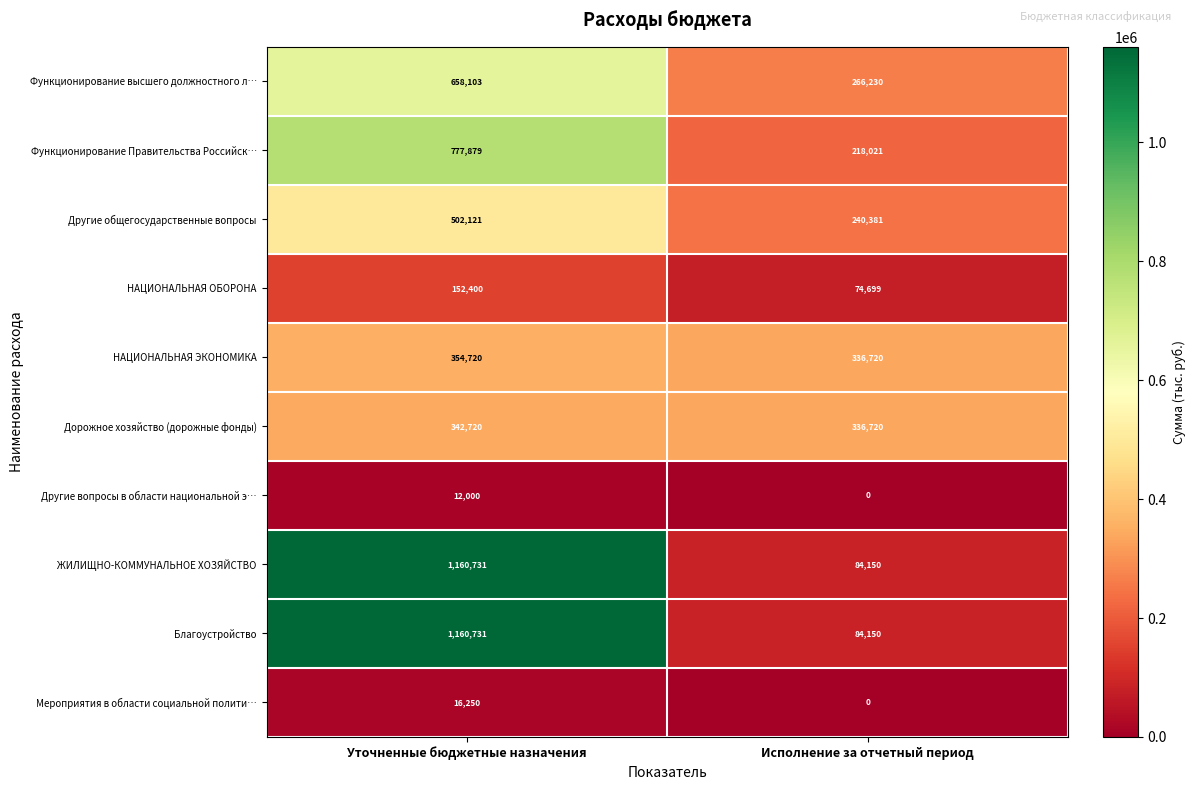

Reading right to left, what are all the values shown in this chart?

Функционирование высшего должностного л…: Исполнение за отчетный период=266230	Уточненные бюджетные назначения=658103
Функционирование Правительства Российск…: Исполнение за отчетный период=218021	Уточненные бюджетные назначения=777879
Другие общегосударственные вопросы: Исполнение за отчетный период=240381	Уточненные бюджетные назначения=502121
НАЦИОНАЛЬНАЯ ОБОРОНА: Исполнение за отчетный период=74699	Уточненные бюджетные назначения=152400
НАЦИОНАЛЬНАЯ ЭКОНОМИКА: Исполнение за отчетный период=336720	Уточненные бюджетные назначения=354720
Дорожное хозяйство (дорожные фонды): Исполнение за отчетный период=336720	Уточненные бюджетные назначения=342720
Другие вопросы в области национальной э…: Исполнение за отчетный период=0	Уточненные бюджетные назначения=12000
ЖИЛИЩНО-КОММУНАЛЬНОЕ ХОЗЯЙСТВО: Исполнение за отчетный период=84150	Уточненные бюджетные назначения=1160731
Благоустройство: Исполнение за отчетный период=84150	Уточненные бюджетные назначения=1160731
Мероприятия в области социальной полити…: Исполнение за отчетный период=0	Уточненные бюджетные назначения=16250